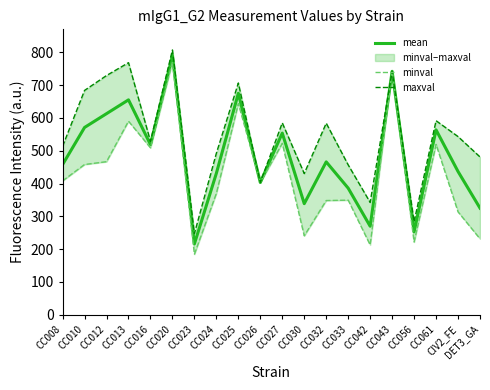

Reading left to right, extract all data points from this chart.

mean: 457.7	570.9	613.0	655.0	518.8	789.8	215.9	431.2	675.1	403.2	553.6	338.6	466.0	385.8	269.8	742.1	252.6	563.5	436.6	325.0
minval: 408.1	458.0	466.6	590.0	508.8	770.5	184.5	370.1	643.7	403.2	522.3	240.6	348.1	349.3	212.8	742.1	221.6	519.2	313.6	231.4
maxval: 513.5	683.8	729.2	768.4	528.7	807.1	247.4	492.3	706.4	403.2	584.8	430.4	583.9	456.7	342.4	742.1	283.7	591.5	543.1	481.0